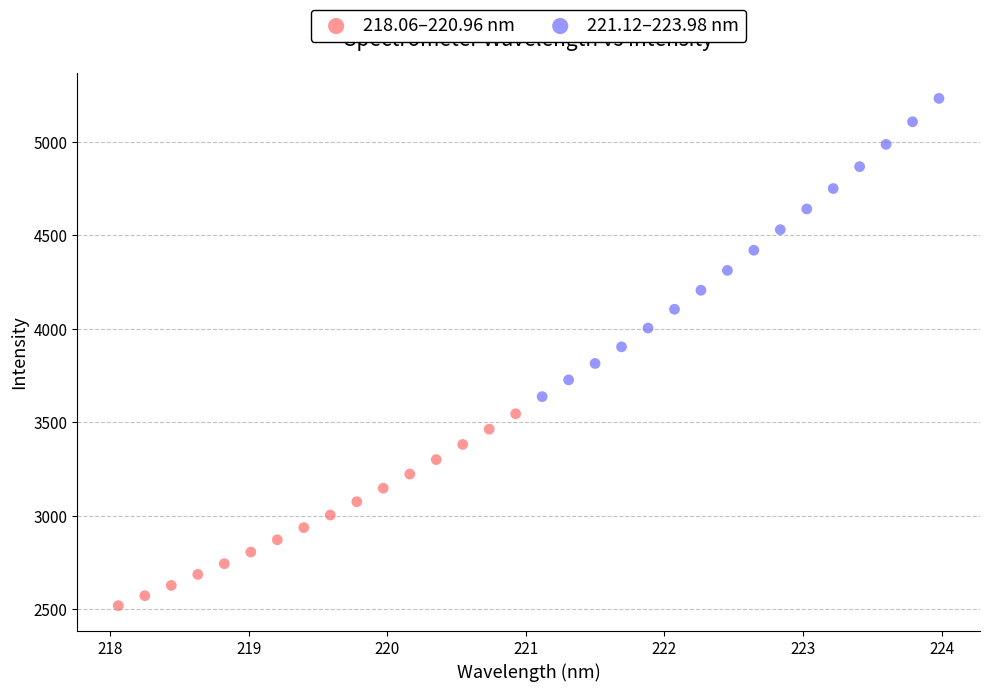

What are all the series names shown in the legend?

218.06–220.96 nm, 221.12–223.98 nm